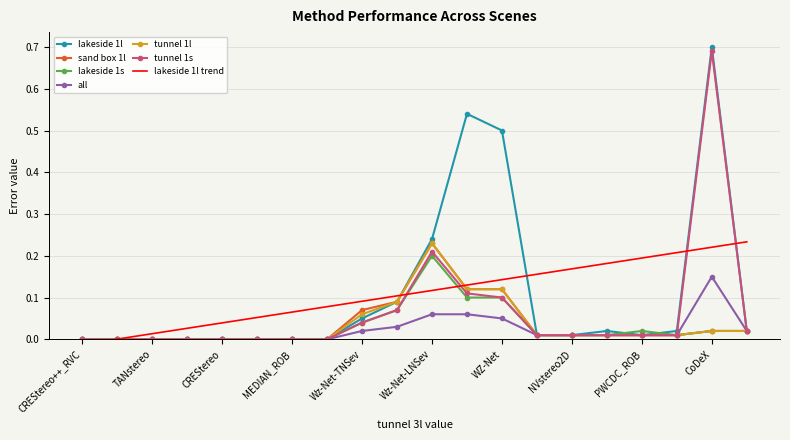

What is the sum of the lakeside 1l values at PWC_ROB and Wz-Net-MNSev?

0.6